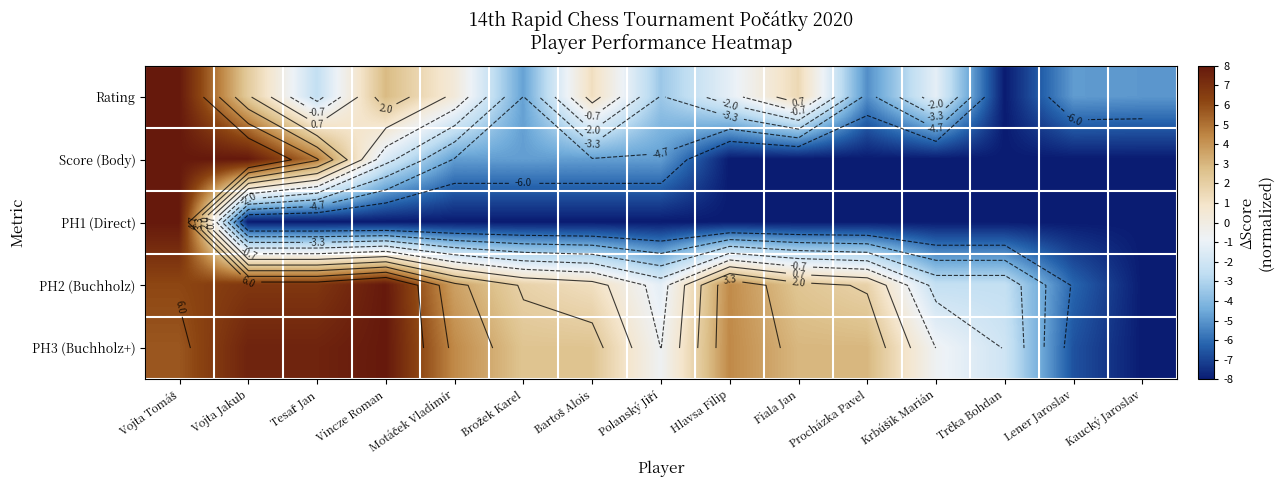

What is the total value across all series at Vojta Tomáš?

35.9